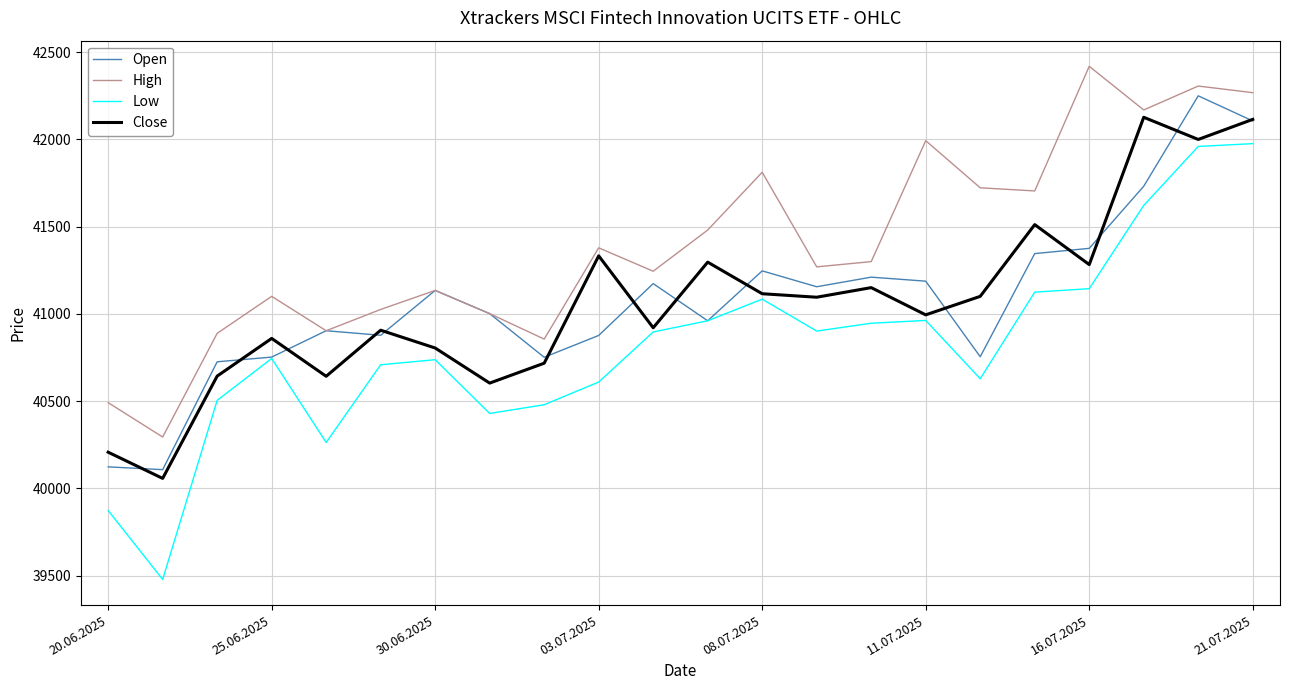

True or false: High and Low cross at least once.

False